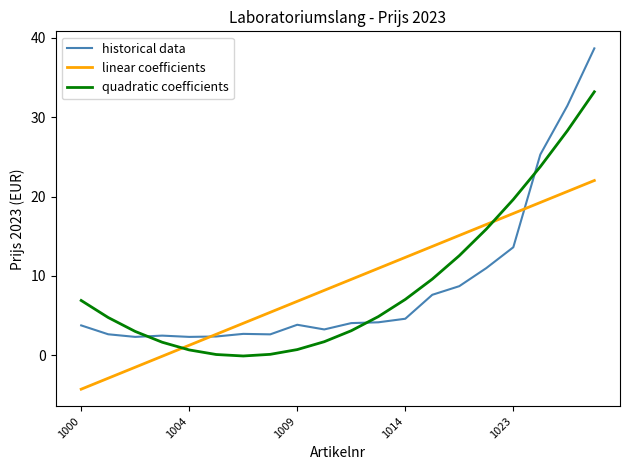

Which series has the largest range (max minus min)?

historical data